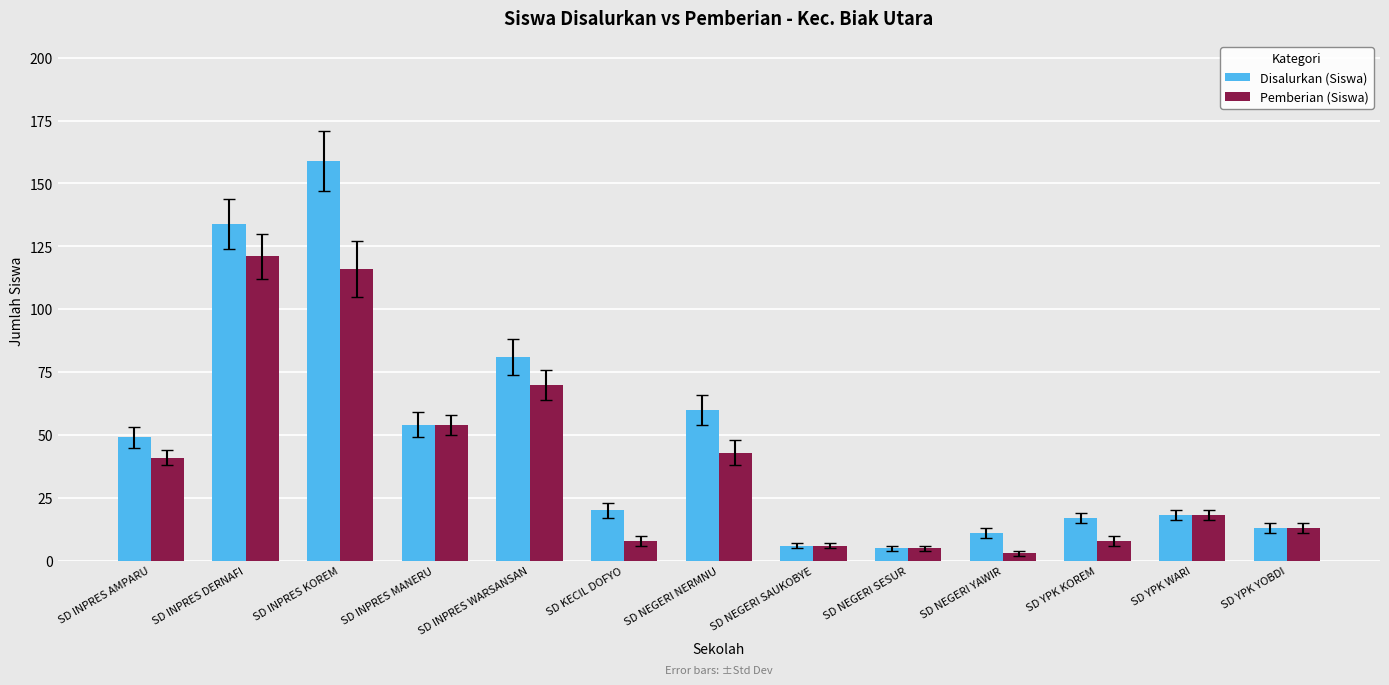

True or false: Pemberian (Siswa) has a value of 175 at SD INPRES KOREM.

False